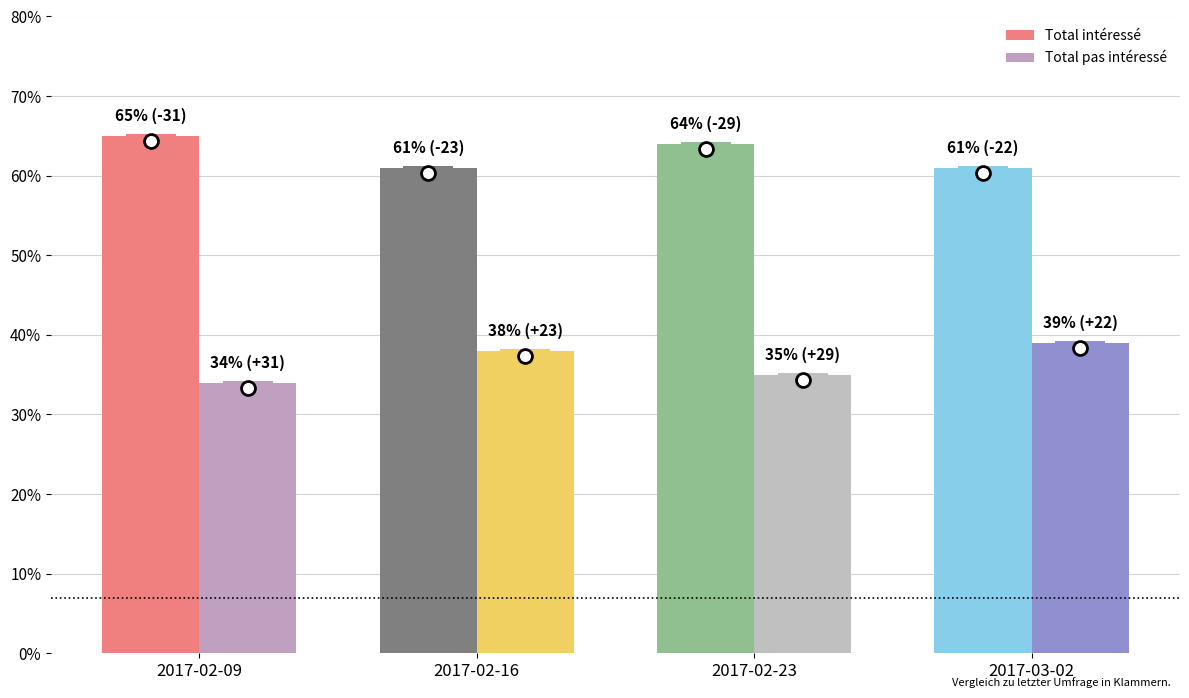

What is the average value of the Total intéressé series?

63